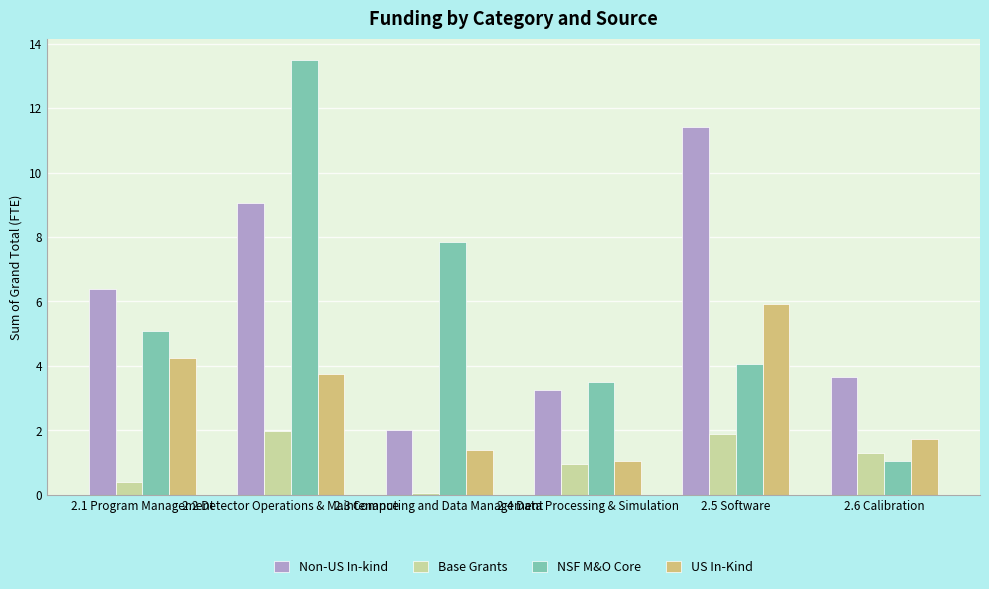

How many bars are there in total?

24